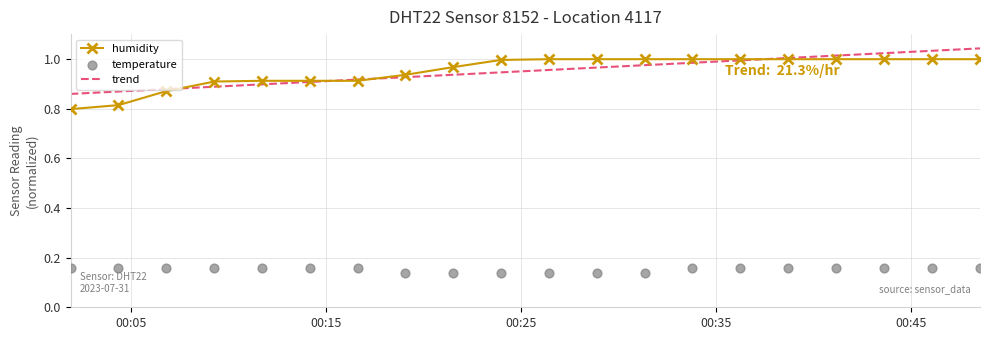

At how many categories does at least one series exceed 0?

20